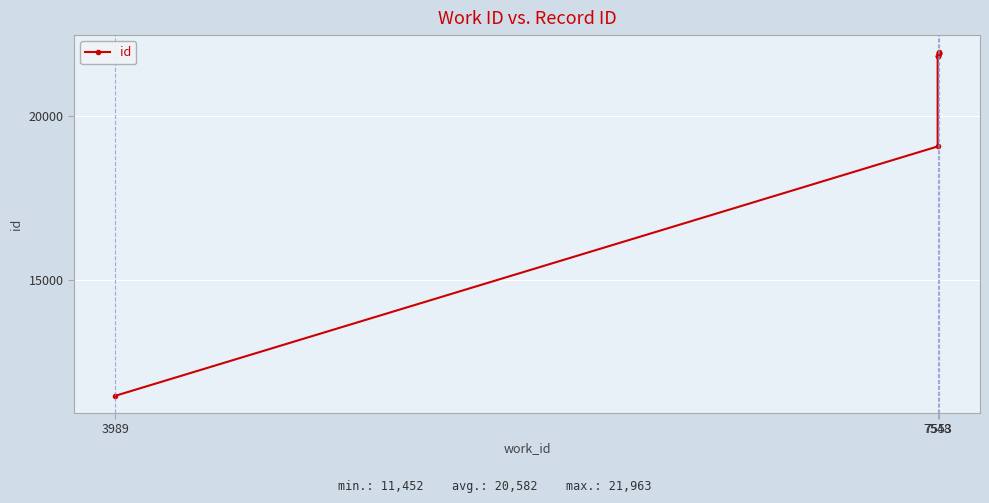

What is the difference between the maximum and second lowest values?

2881